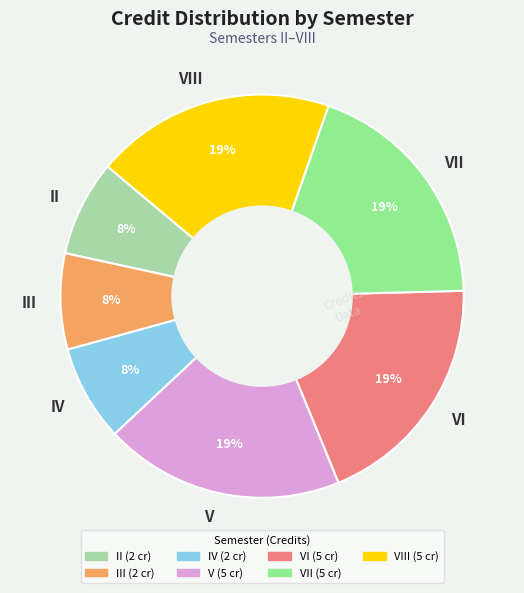

To the nearest percent, what is the combined percentage of VI and V?

38%